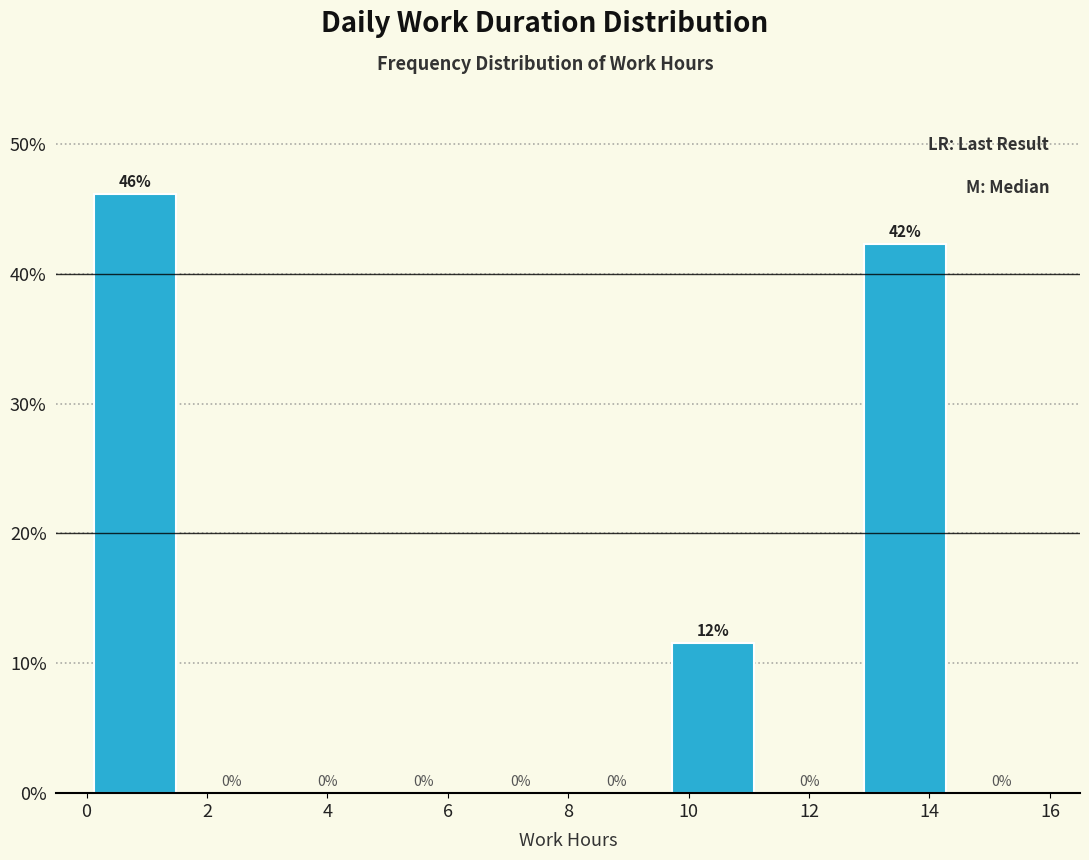

Over which range of the x-axis is the bar tallest?

0.0 to 1.6